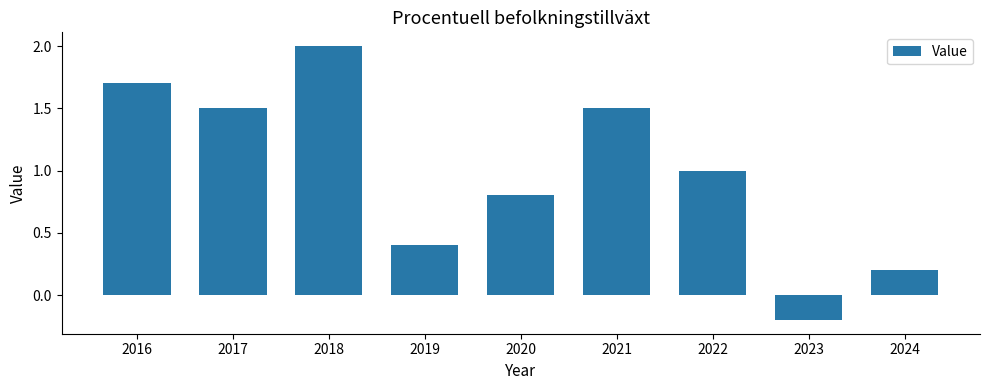

What is the value of the 3rd bar from the left?

2.0